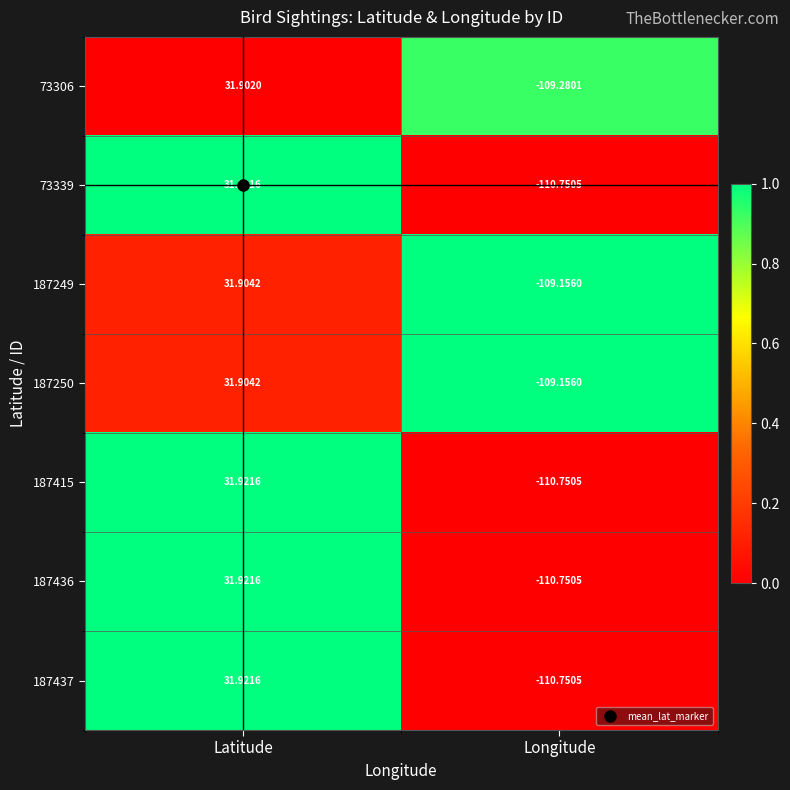

At which category is the sum across all series the highest?

Latitude